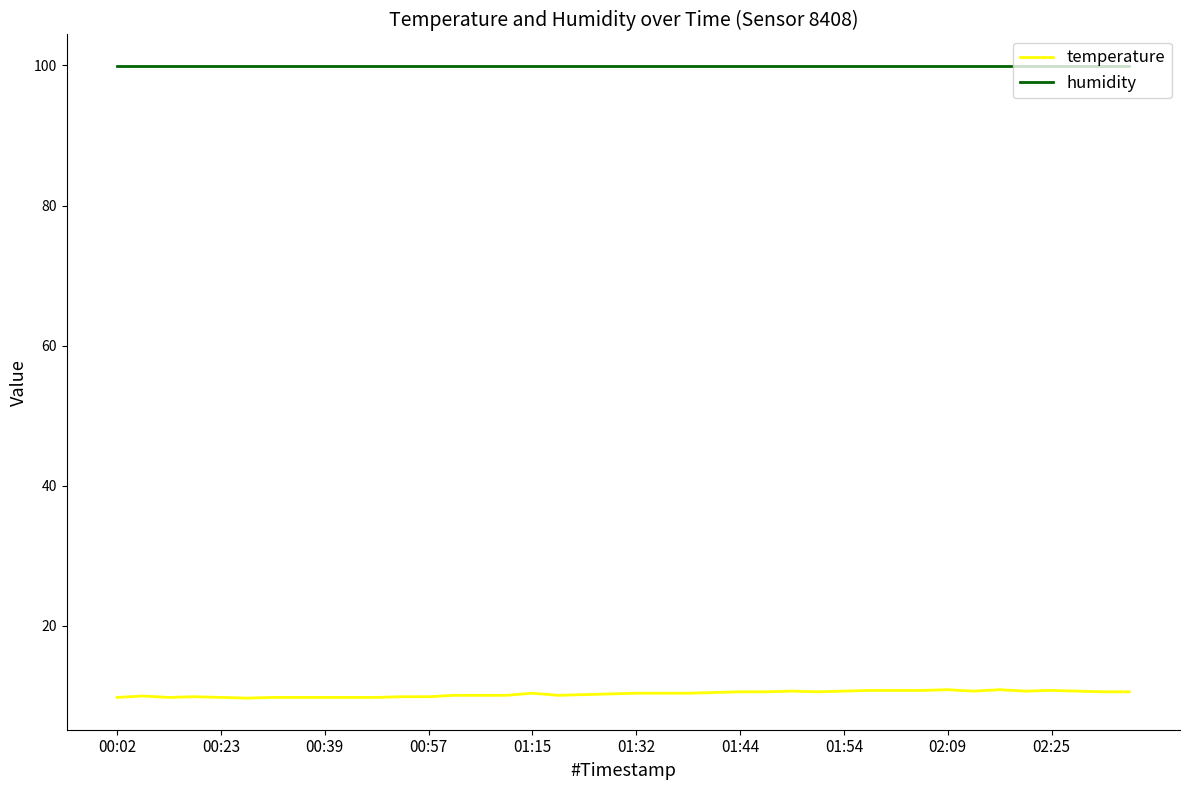

List the series in order of their overall mean, highest first.

humidity, temperature